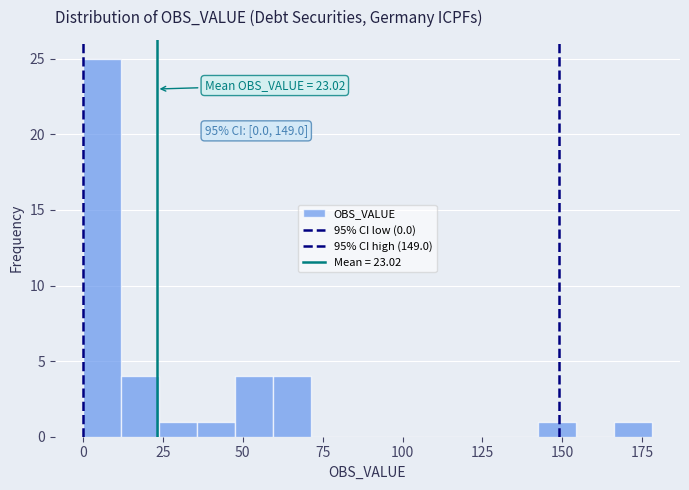

Read against the x-axis, roughly where is the centre of the tallest bar?

5